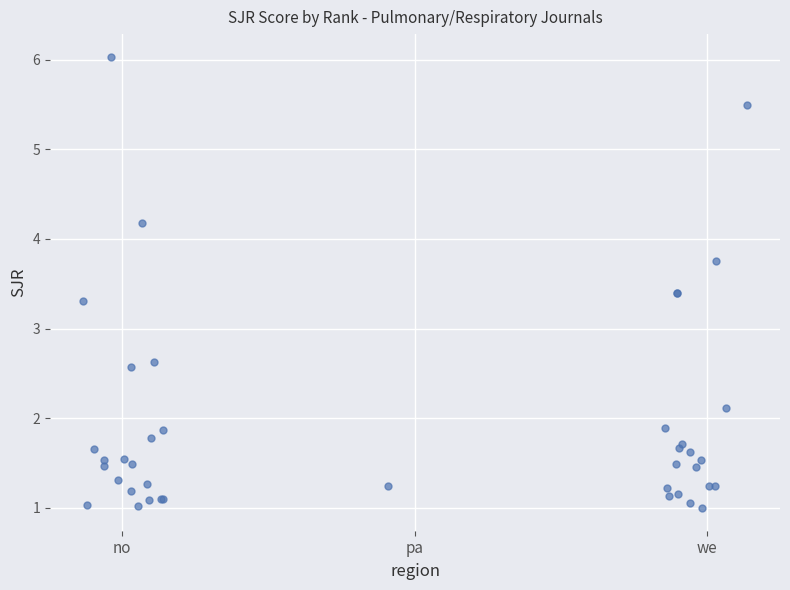

What Y value in the scatter plot is closest to 3?

3.3